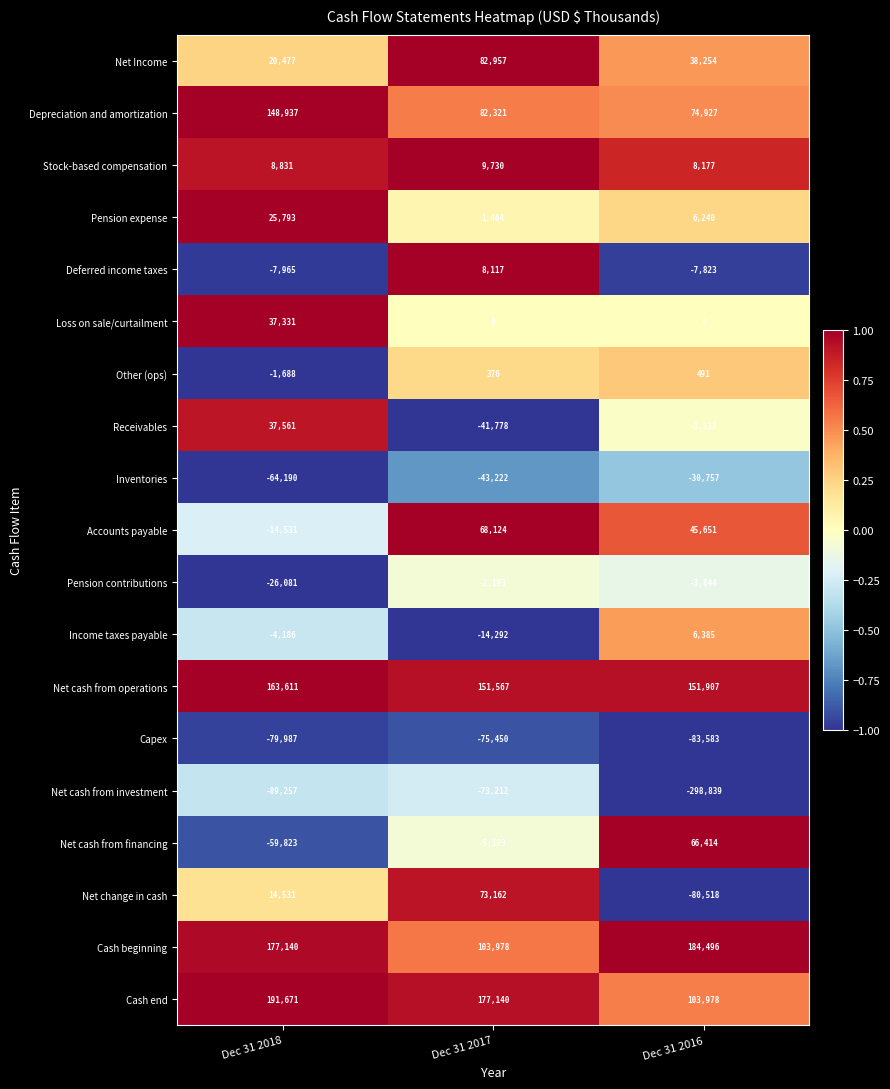

What is the total value across all series at Dec 31 2017?

503596